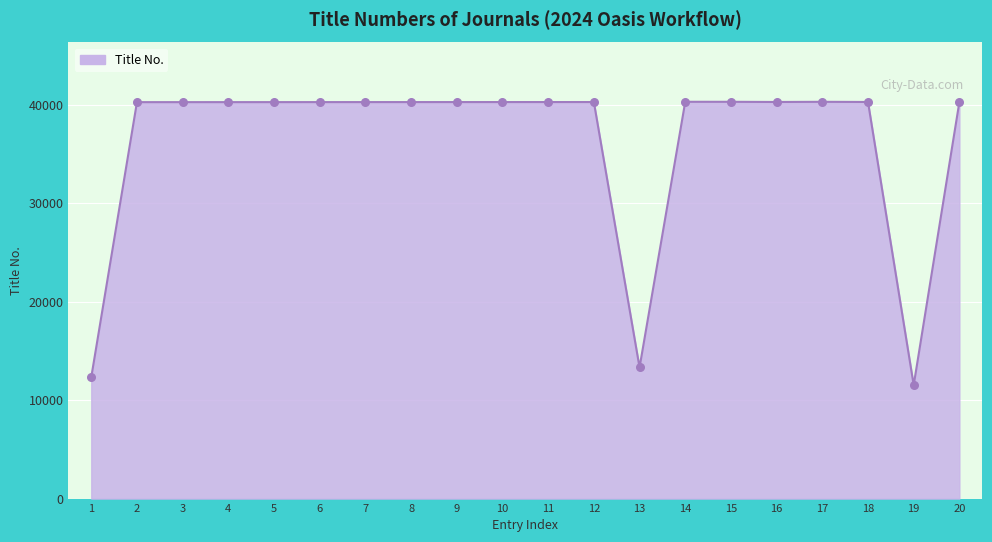

What is the change in value from 11 to 17?

+24